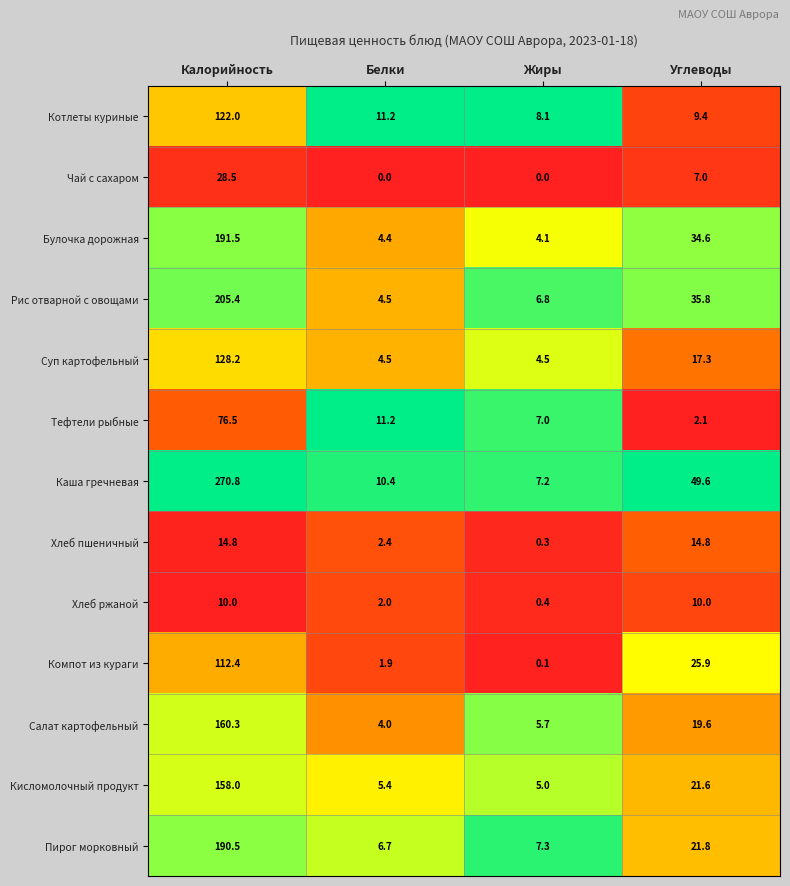

Is it true that Хлеб пшеничный equals 14.8 at Калорийность?

True